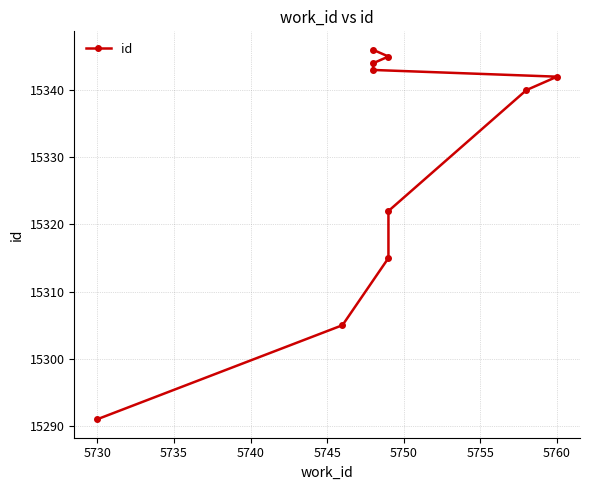

Reading left to right, what are all the values shown in this chart?

15291	15305	15315	15322	15340	15342	15343	15344	15345	15346